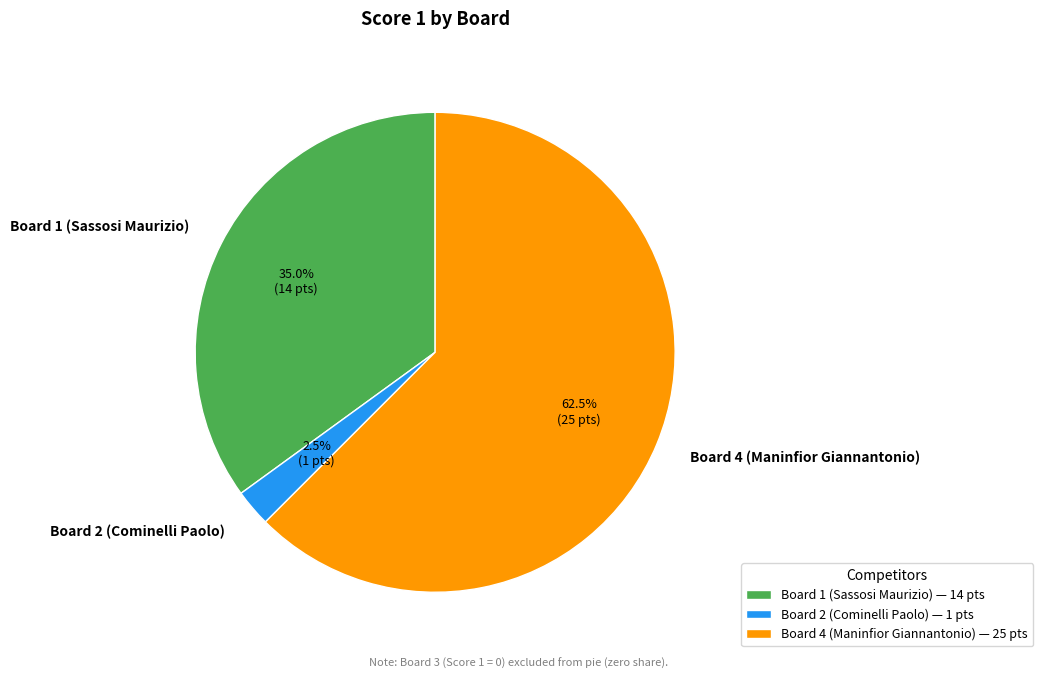

Does Board 2 (Cominelli Paolo) account for over 50% of the chart?

No